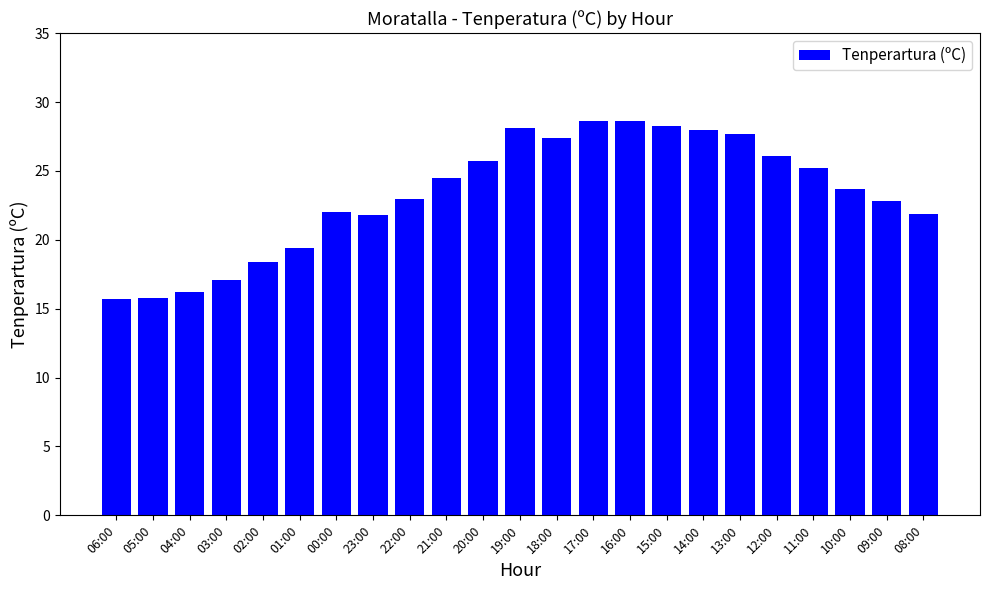

Are the bars horizontal?

No